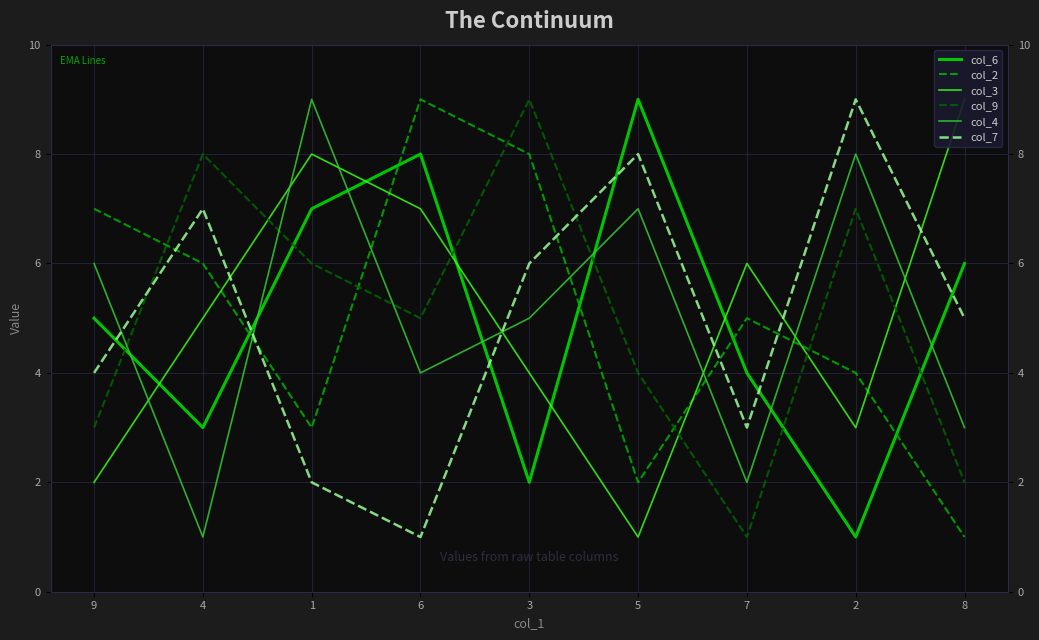

Which series ends up on top after the final intersection of col_9 and col_7?

col_7